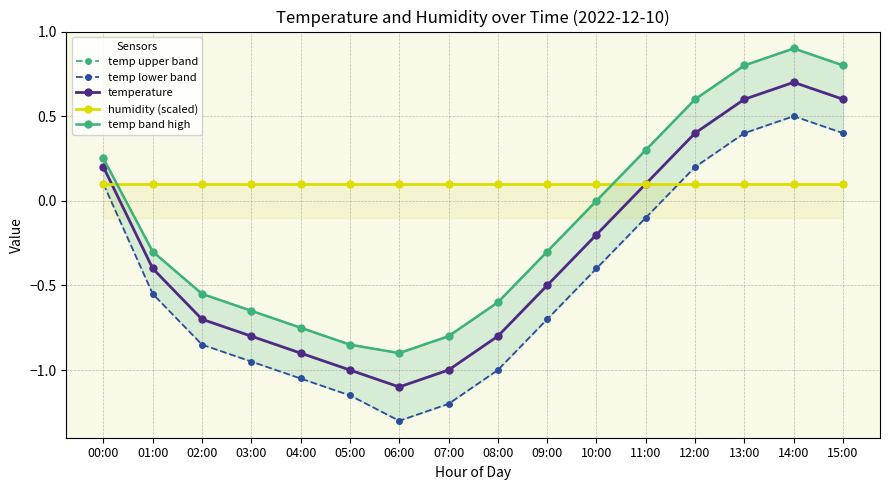

What are all the series names shown in the legend?

temp upper band, temp lower band, temperature, humidity (scaled), temp band high